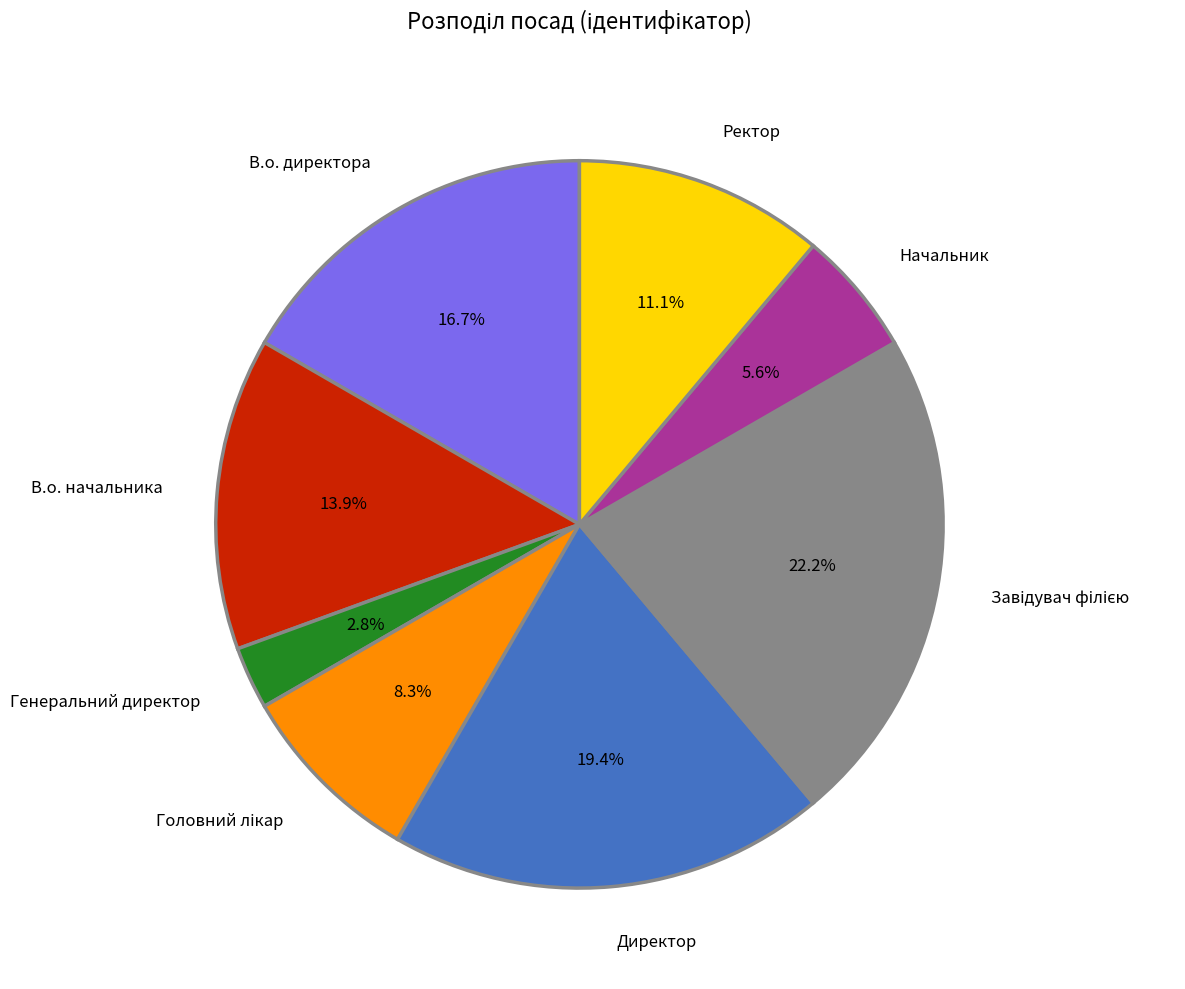

Approximately how many times larger is the value at Ректор compared to Директор?

0.6